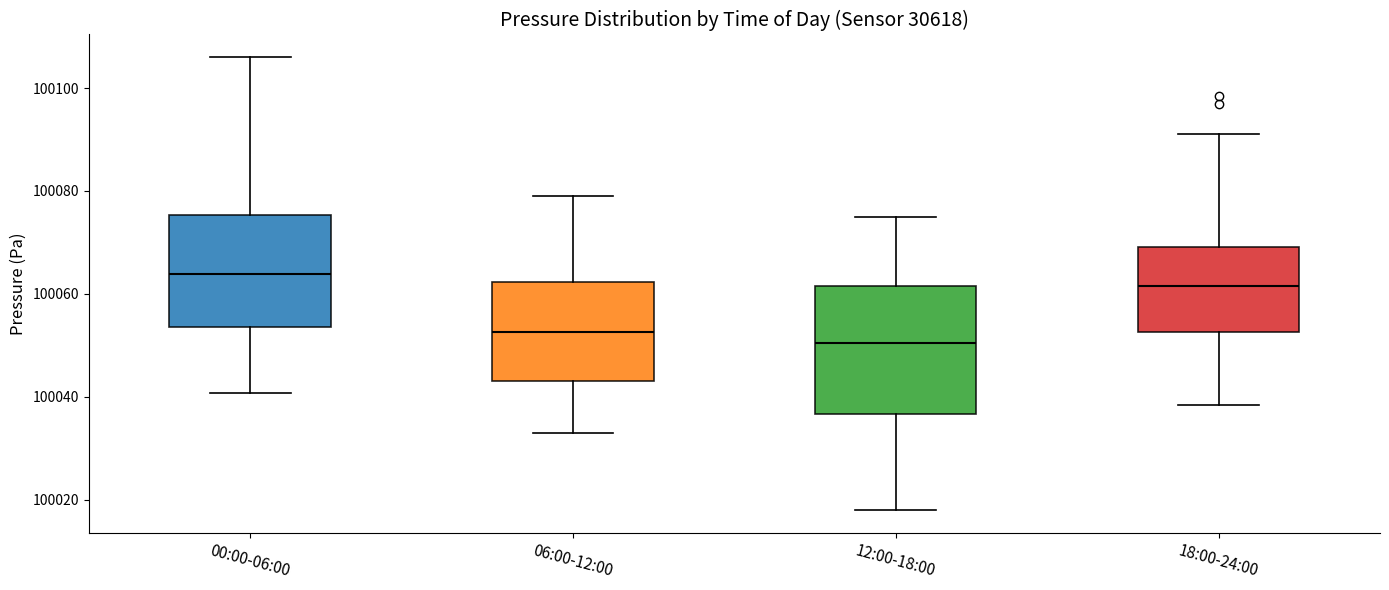

Where does the median line of the box for 00:00-06:00 sit on the y-axis? The values are not printed on the chart, so give them approximately, as read against the axis.

100064